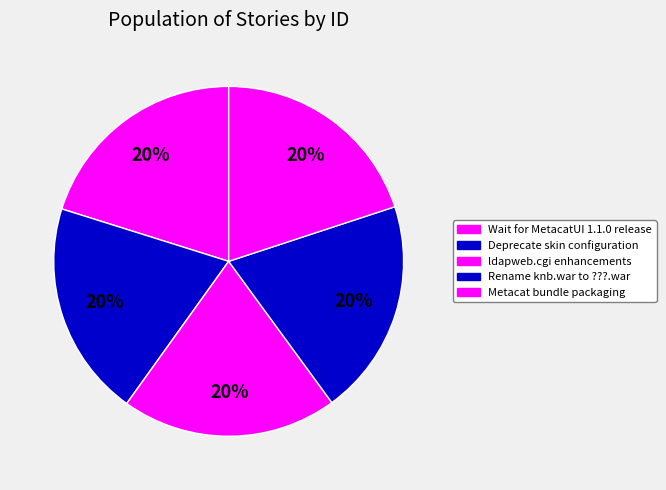

How many slices are in this pie chart?

5